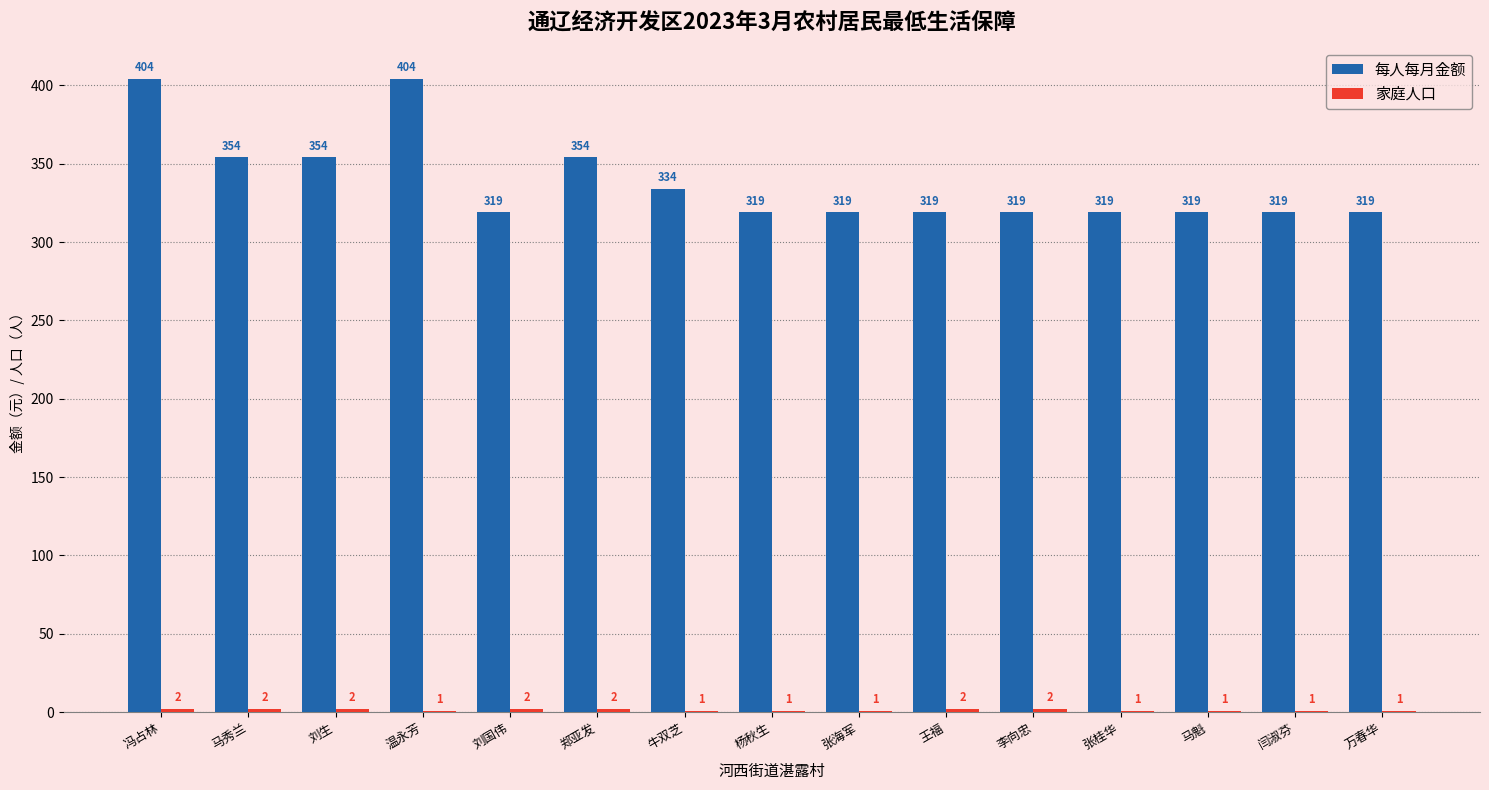

True or false: 每人每月金额 has a value of 572 at 张海军.

False